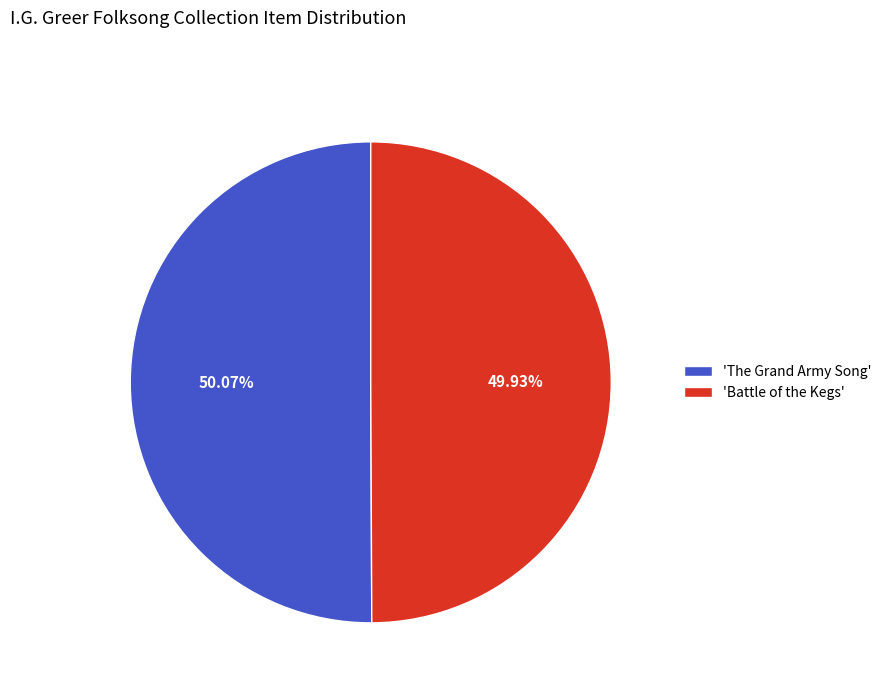

Does any single category account for the majority?

Yes